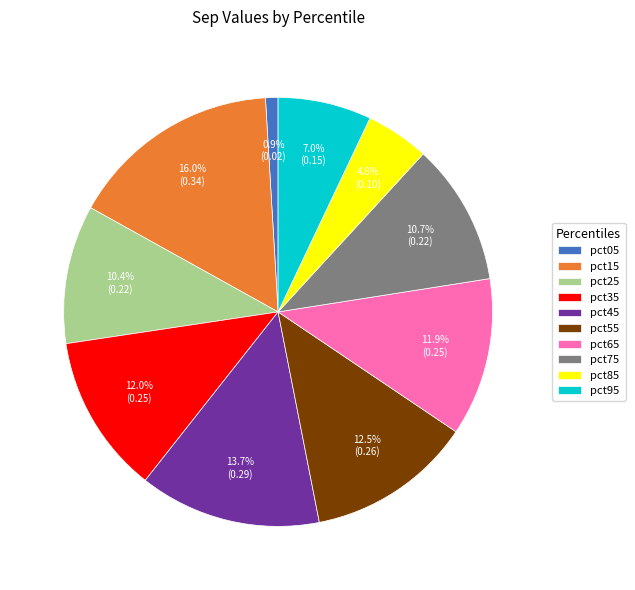

Which category has the smallest portion of the pie?

pct05